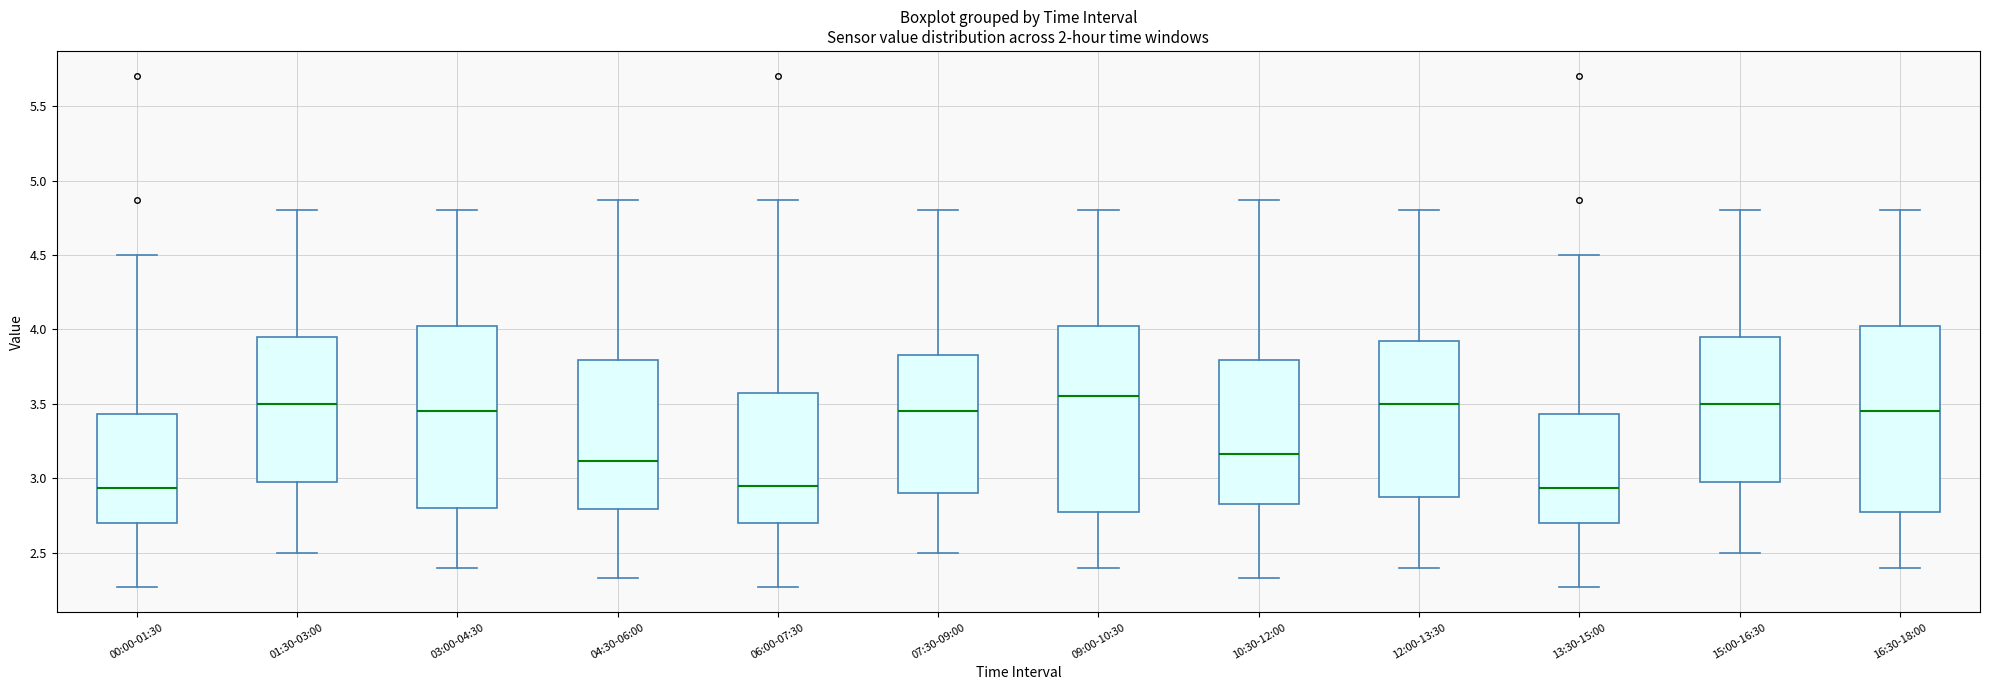

Reading left to right, transcribe this box plot: for each box, give where its median line is, the range the box spans, and where its two whiskers end, as read against the y-axis. The values are not printed on the chart, so give them approximately, as read against the axis.

00:00-01:30: median 2.95, box 2.70 to 3.45, whiskers 2.25 to 4.50
01:30-03:00: median 3.50, box 3.00 to 3.95, whiskers 2.50 to 4.80
03:00-04:30: median 3.45, box 2.80 to 4.05, whiskers 2.40 to 4.80
04:30-06:00: median 3.10, box 2.80 to 3.80, whiskers 2.35 to 4.85
06:00-07:30: median 2.95, box 2.70 to 3.55, whiskers 2.25 to 4.85
07:30-09:00: median 3.45, box 2.90 to 3.85, whiskers 2.50 to 4.80
09:00-10:30: median 3.55, box 2.80 to 4.05, whiskers 2.40 to 4.80
10:30-12:00: median 3.15, box 2.85 to 3.80, whiskers 2.35 to 4.85
12:00-13:30: median 3.50, box 2.90 to 3.95, whiskers 2.40 to 4.80
13:30-15:00: median 2.95, box 2.70 to 3.45, whiskers 2.25 to 4.50
15:00-16:30: median 3.50, box 3.00 to 3.95, whiskers 2.50 to 4.80
16:30-18:00: median 3.45, box 2.80 to 4.05, whiskers 2.40 to 4.80